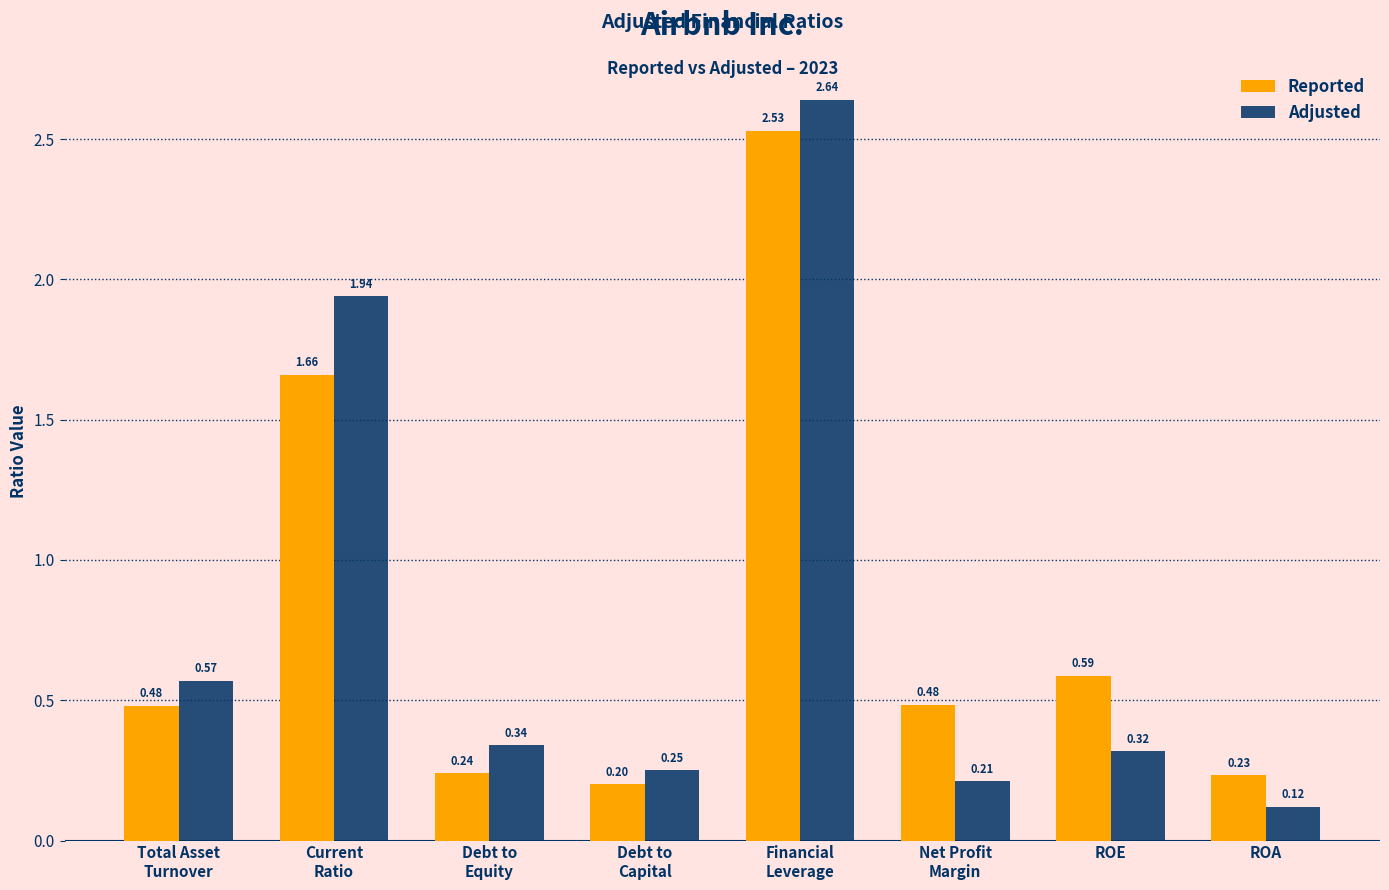

Where is Reported nearest to the value 1?

ROE